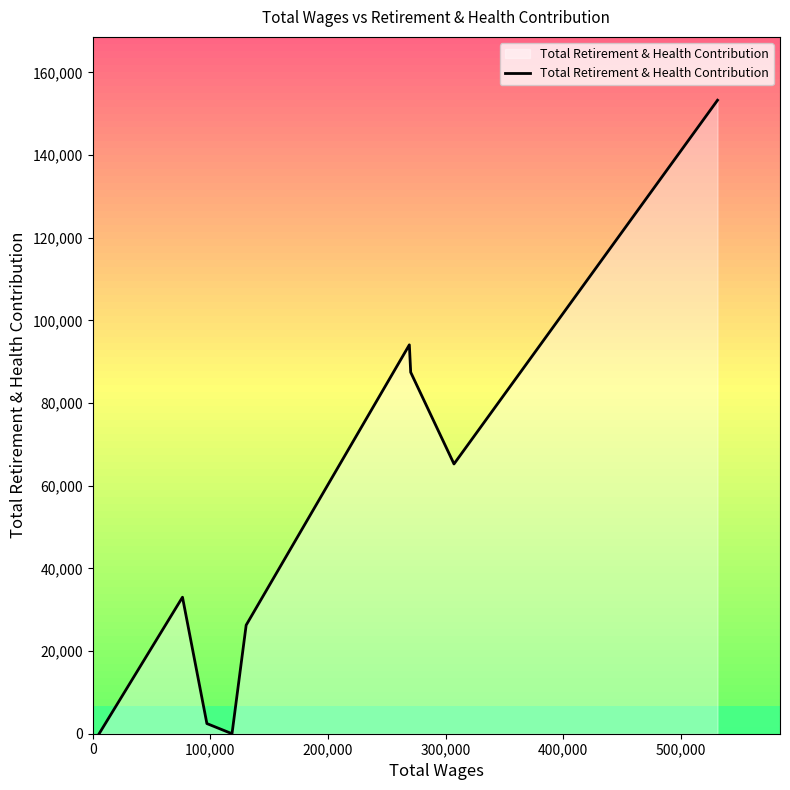

What is the difference between the maximum and minimum values?

153270